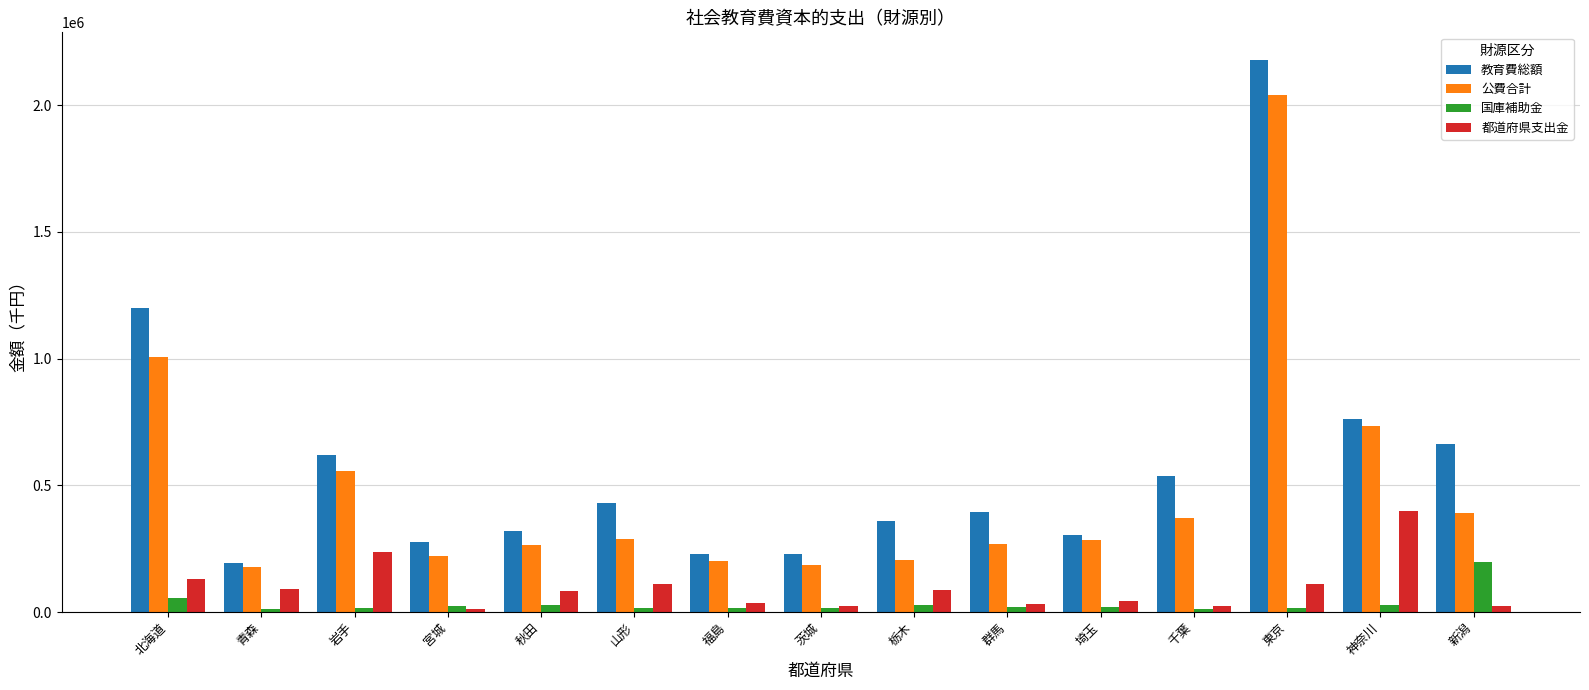

Is it true that 公費合計 equals 72470 at 茨城?

False